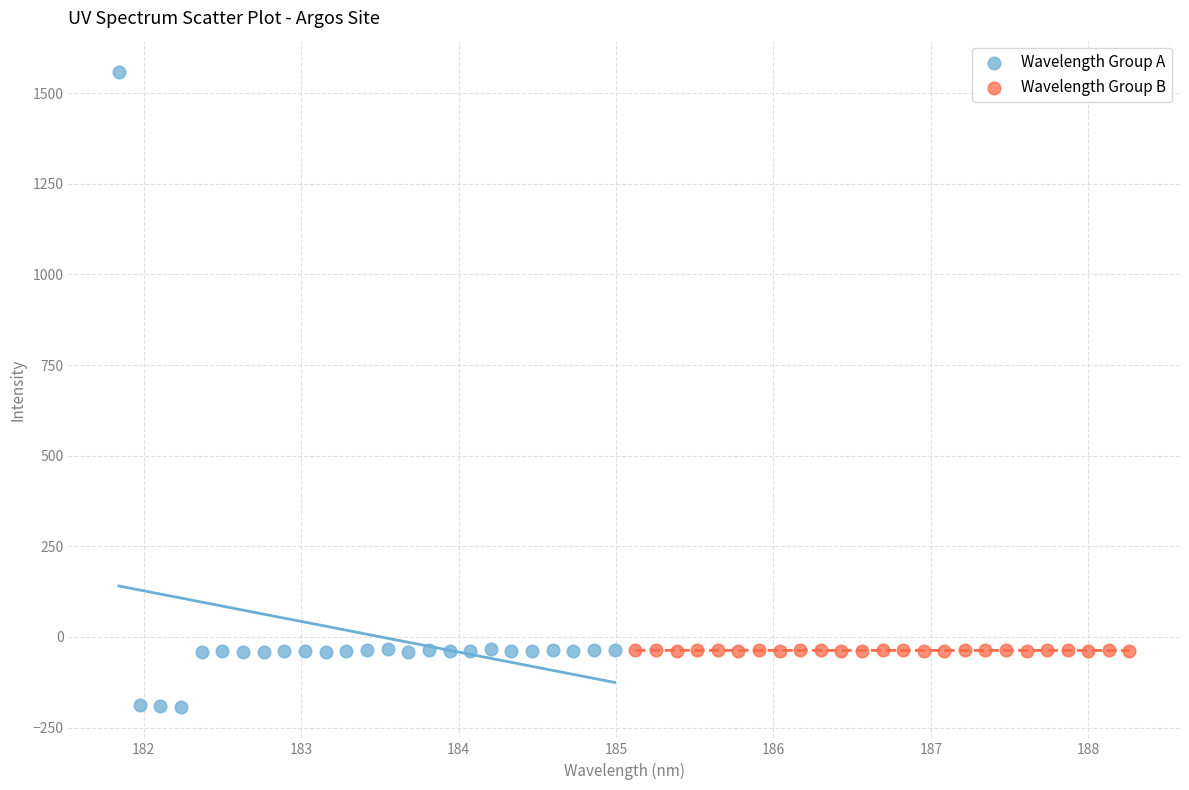

What are all the series names shown in the legend?

Wavelength Group A, Wavelength Group B